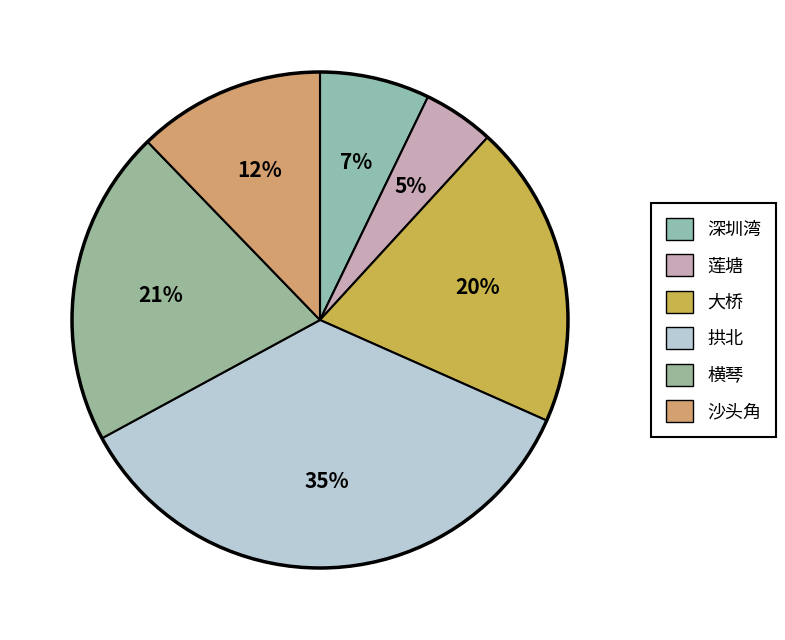

Count the number of slices in the pie.

6